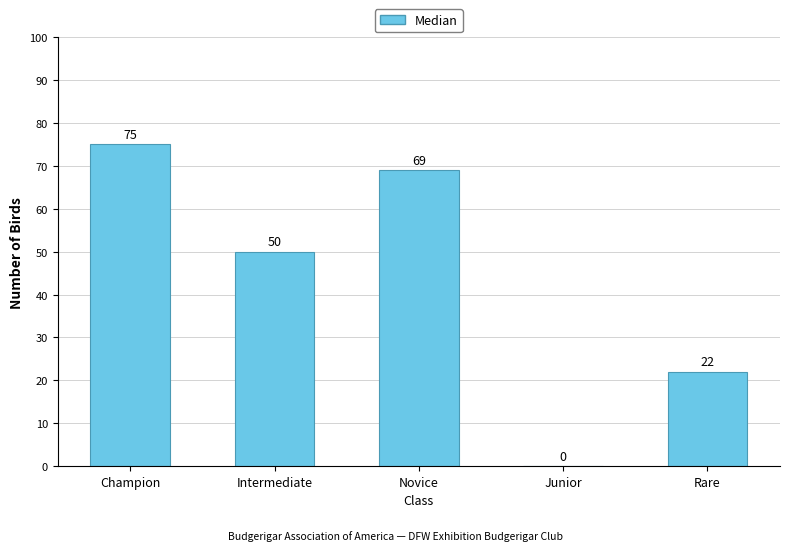

Count the number of categories in the chart.

5